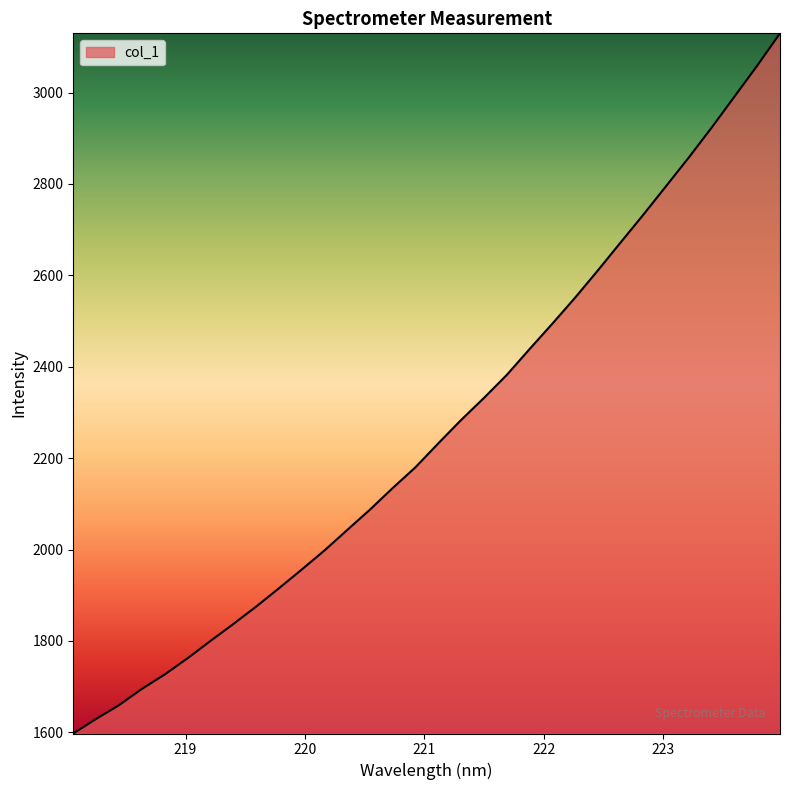

What is the smallest value displayed?

1597.4